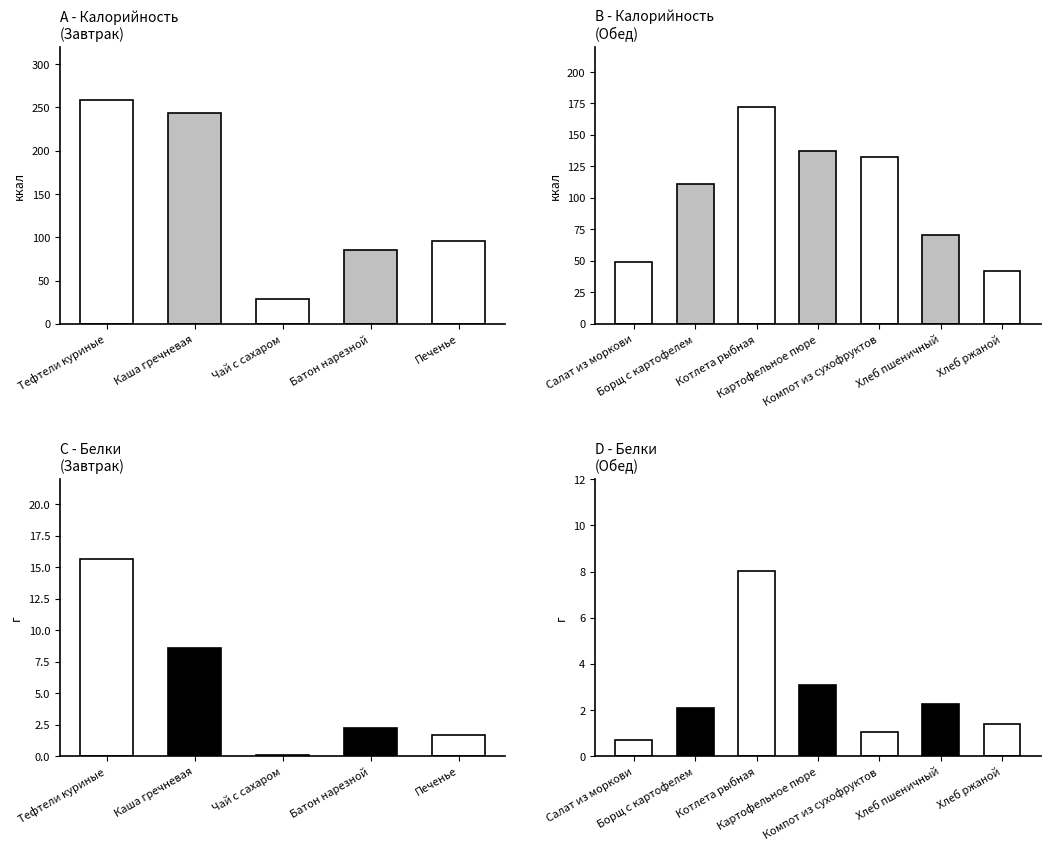

What is the sum of all Калорийность values?

1425.6